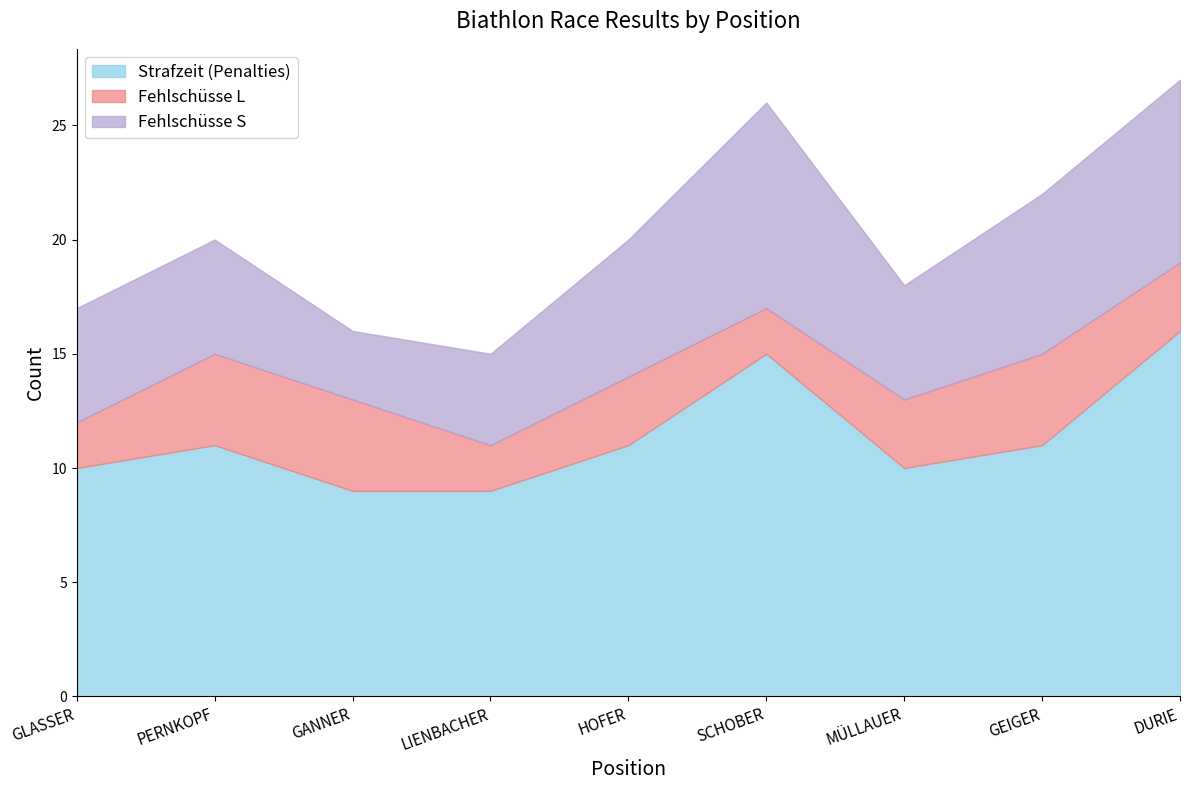

Is the value of Fehlschüsse L at MÜLLAUER greater than the value of Fehlschüsse S at GLASSER?

No